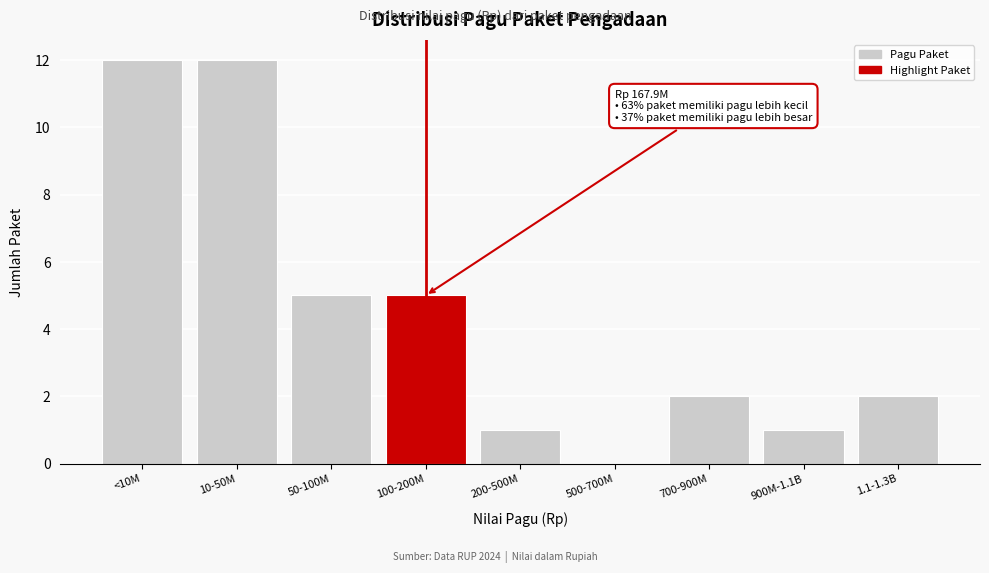

Reading left to right, what are all the values shown in this chart?

<10M=12	10-50M=12	50-100M=5	100-200M=5	200-500M=1	500-700M=0	700-900M=2	900M-1.1B=1	1.1-1.3B=2